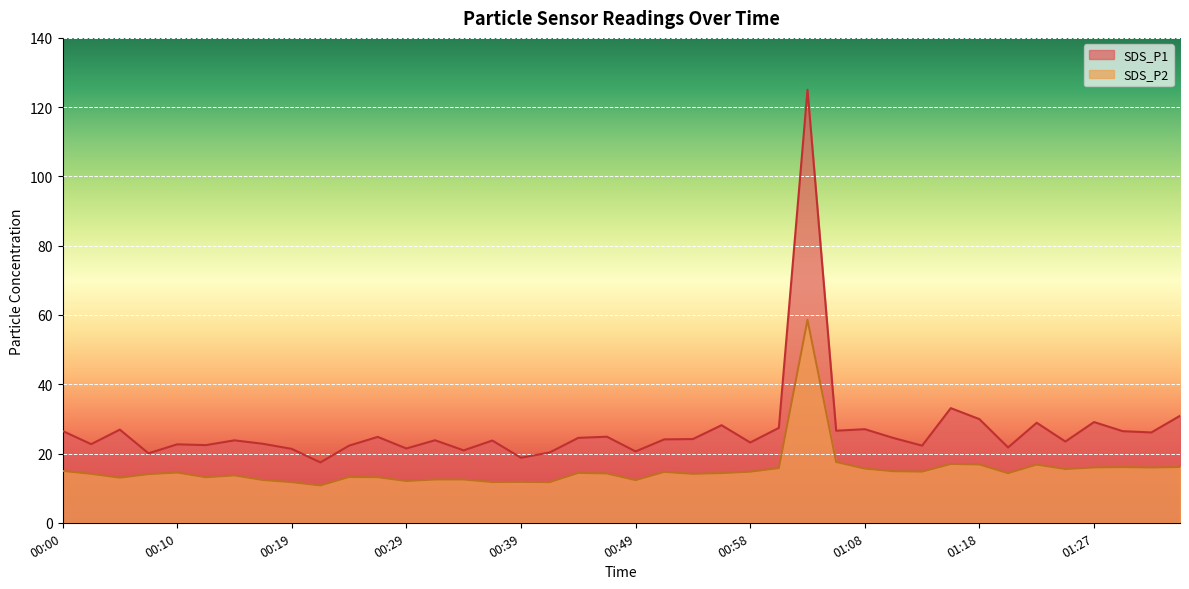

At how many categories does at least one series exceed 118?

1